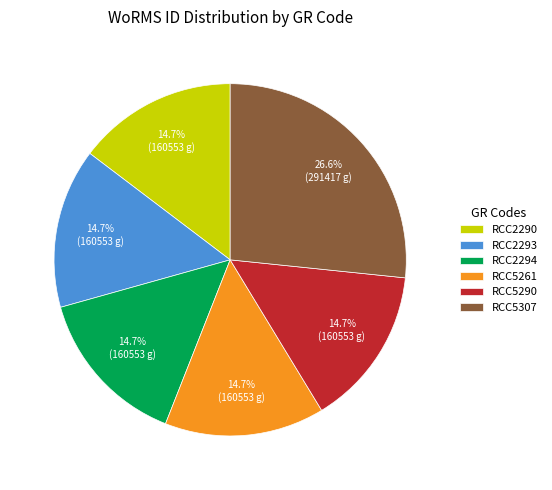

Combined, what portion of the pie is RCC2294 and RCC5307?

41.3%